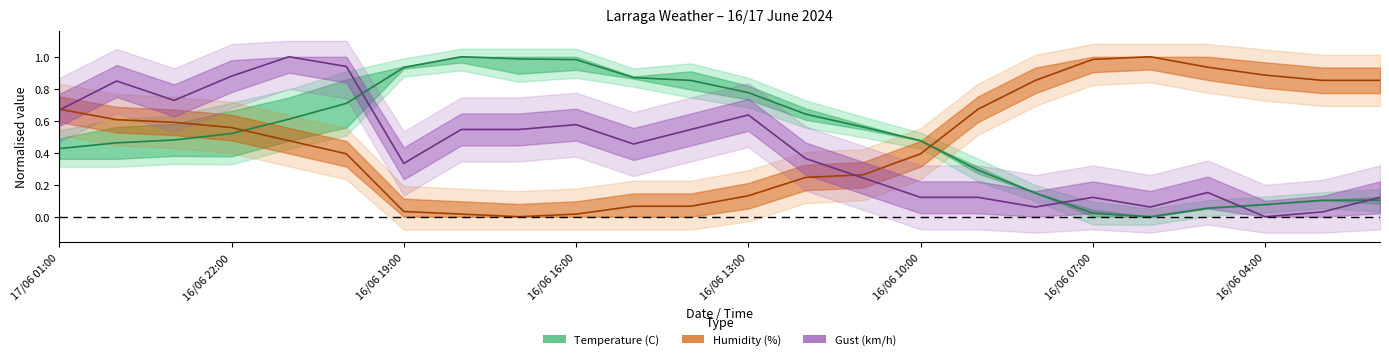

List the labels in order of Humidity (%) value, largest first.

16/06 06:00, 16/06 07:00, 16/06 05:00, 16/06 04:00, 16/06 08:00, 16/06 03:00, 16/06 02:00, 17/06 01:00, 16/06 09:00, 17/06 00:00, 16/06 23:00, 16/06 22:00, 16/06 21:00, 16/06 20:00, 16/06 10:00, 16/06 11:00, 16/06 12:00, 16/06 13:00, 16/06 15:00, 16/06 14:00, 16/06 19:00, 16/06 18:00, 16/06 16:00, 16/06 17:00